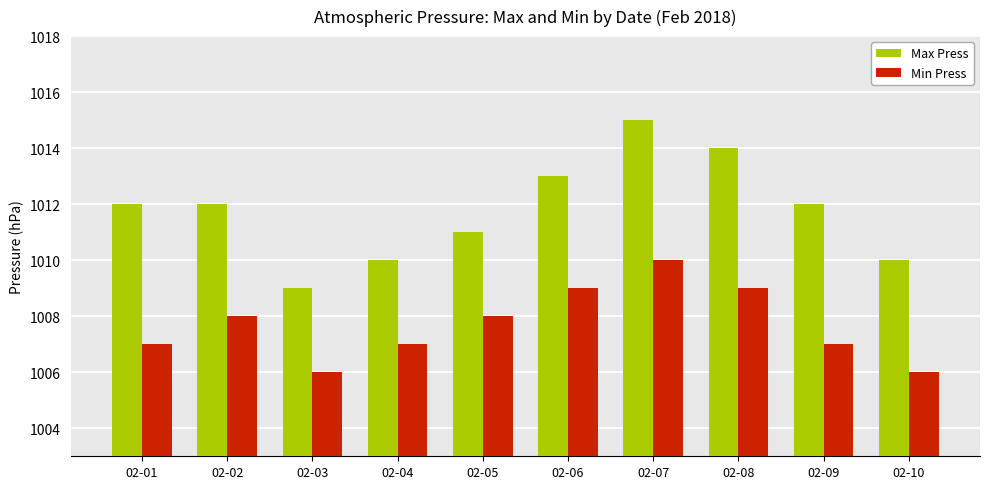

At 02-05, list the series in order from smallest to largest.

Min Press, Max Press